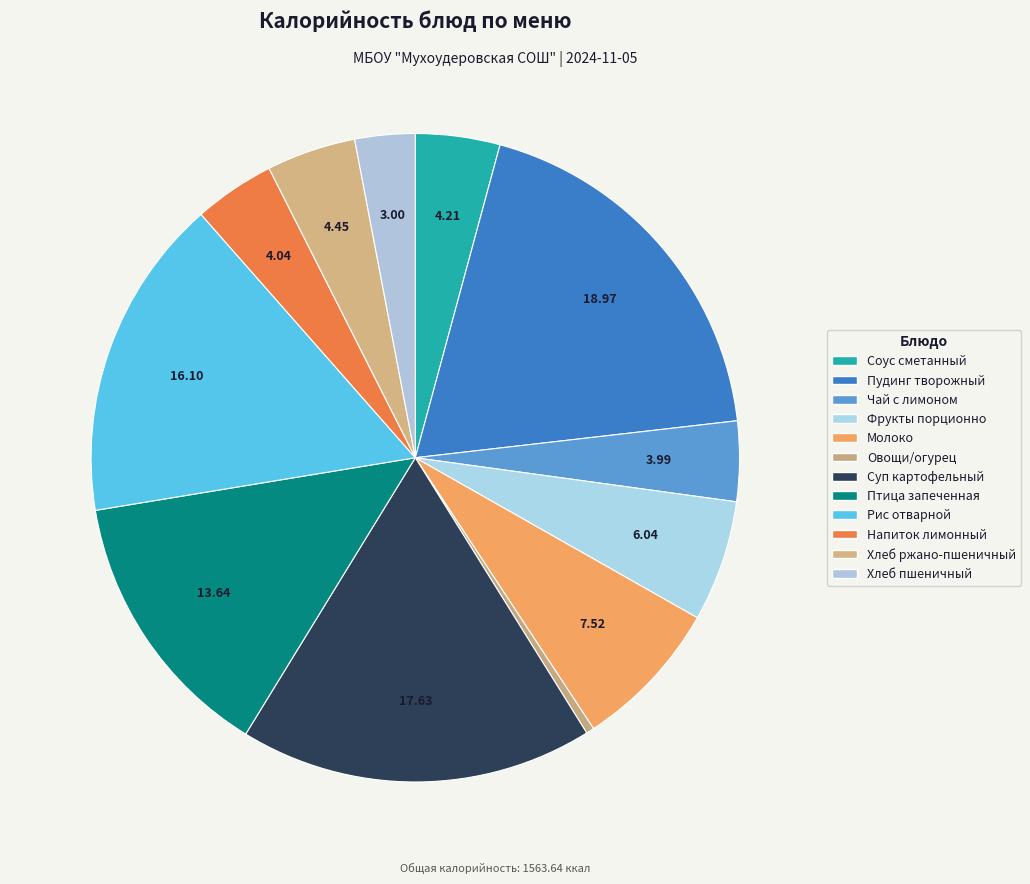

How many slices are in this pie chart?

12